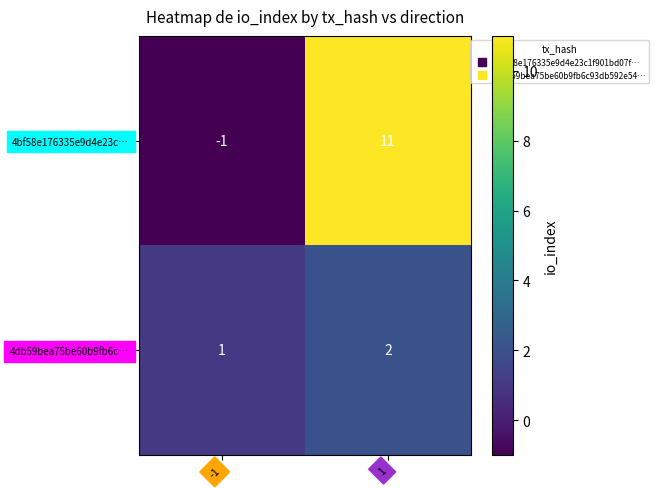

At 1, list the series in order from smallest to largest.

4db59bea75be60b9fb6c…, 4bf58e176335e9d4e23c…